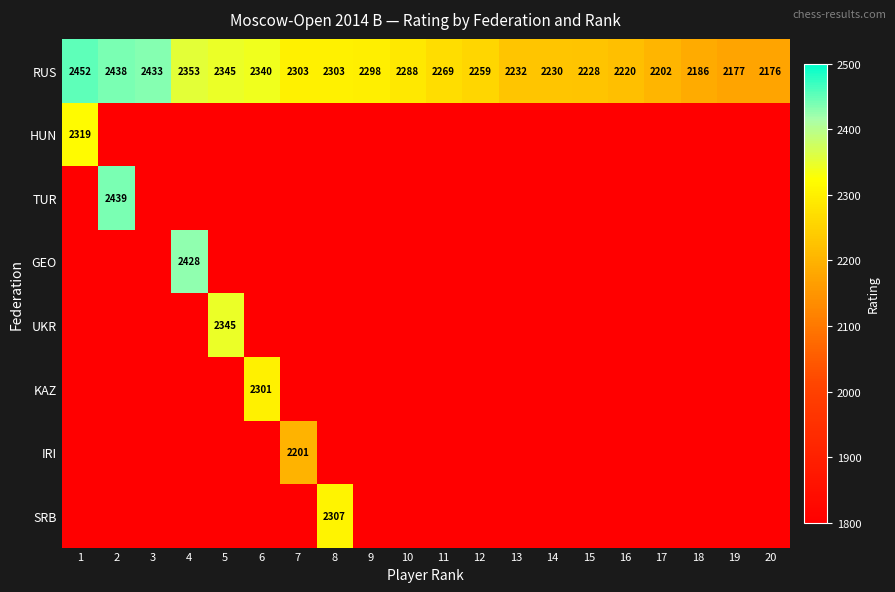

The value of RUS at 18 is 2186. True or false?

True